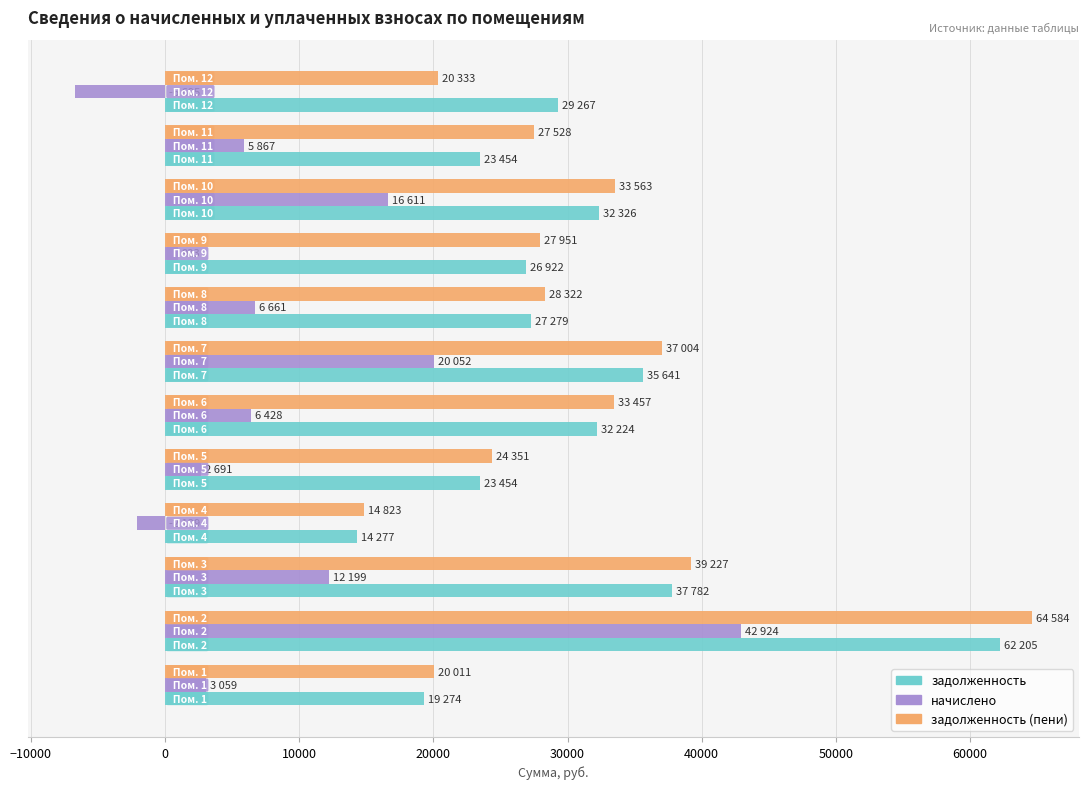

What is the smallest value displayed?

-6695.2